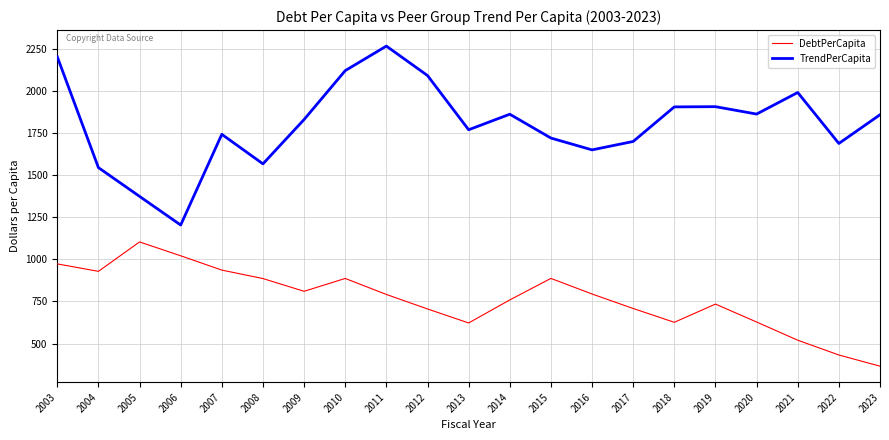

At which label does DebtPerCapita reach its minimum?

2023